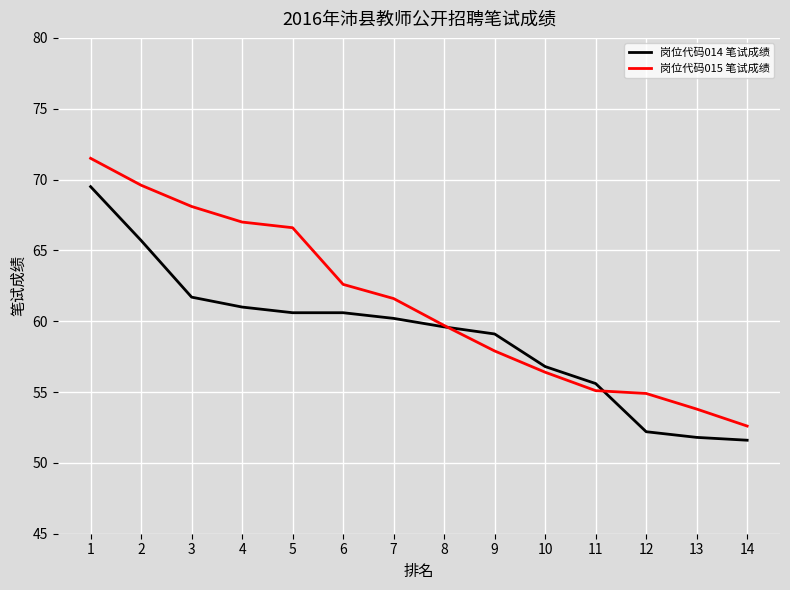

Which series has the largest total across all categories?

岗位代码015 笔试成绩